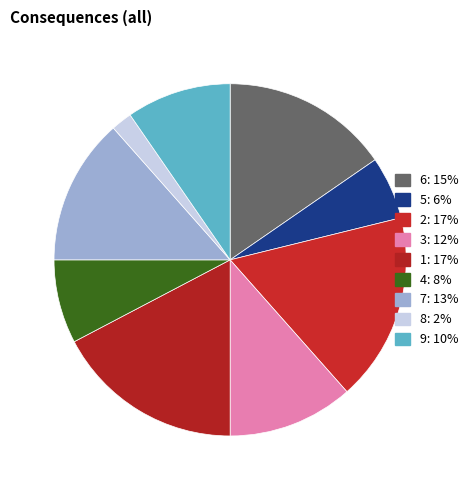

Count the number of slices in the pie.

9